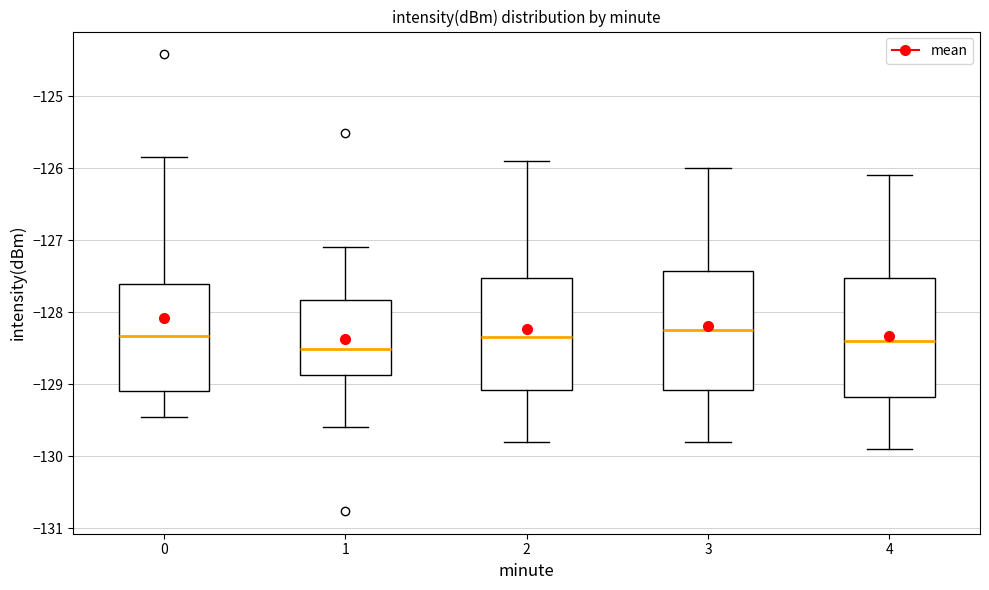

Which box has the lowest median line?

1